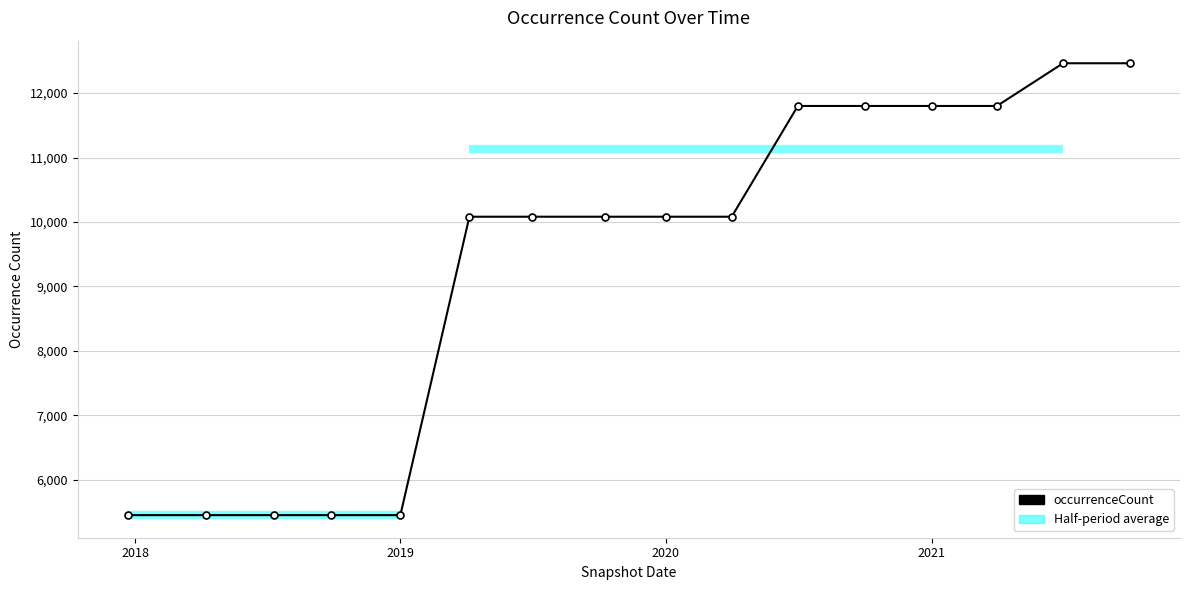

What is the minimum value shown in the chart?

5449